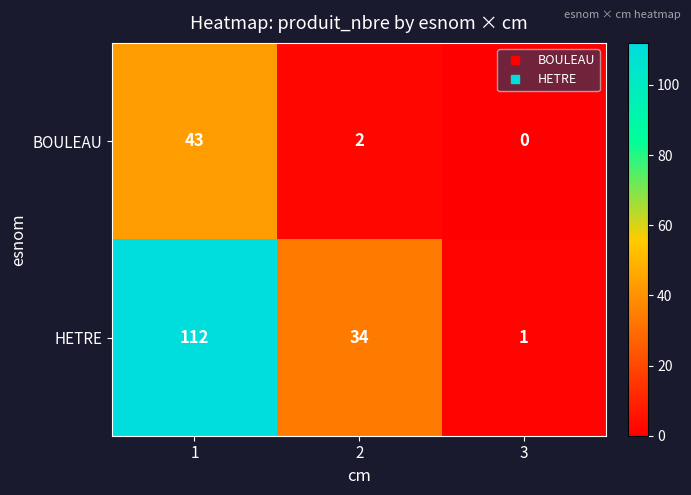

What is the sum of the BOULEAU values at 1 and 3?

43